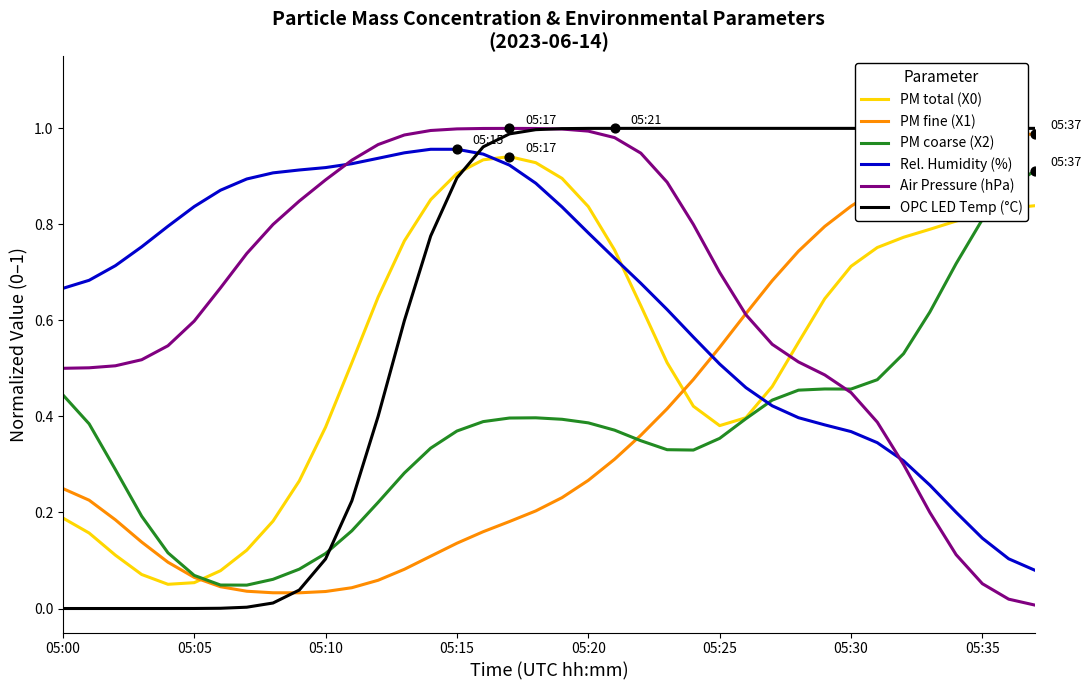

What is the total value across all series at 36?

3.8